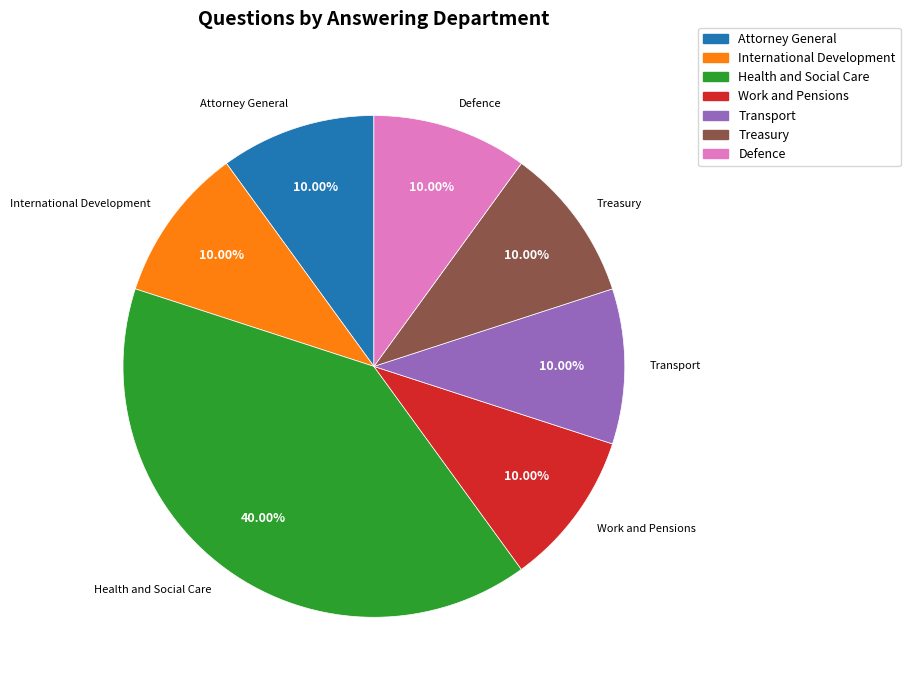

Is there a majority slice in this chart?

No